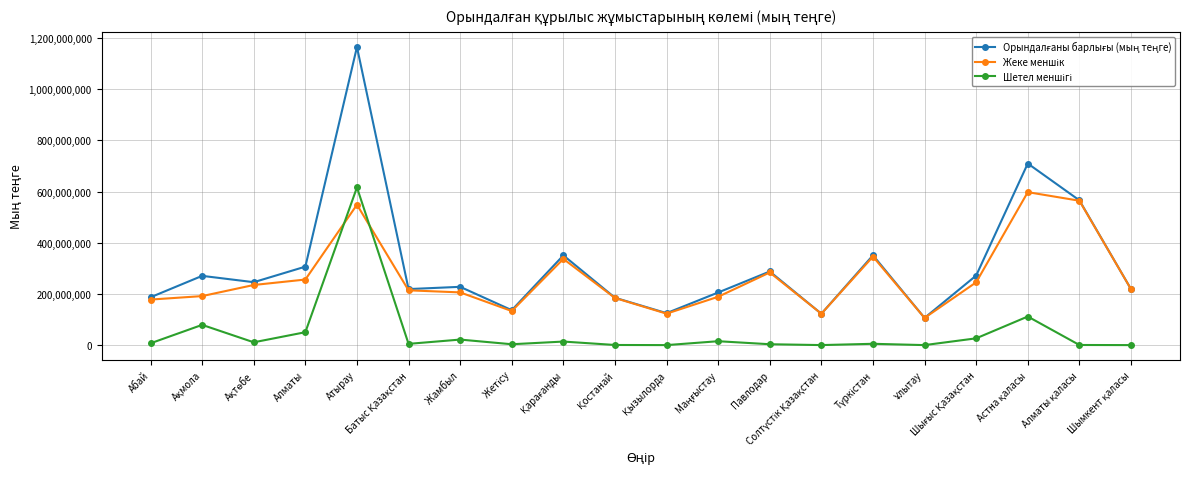

Which label corresponds to the largest value in the chart?

Атырау